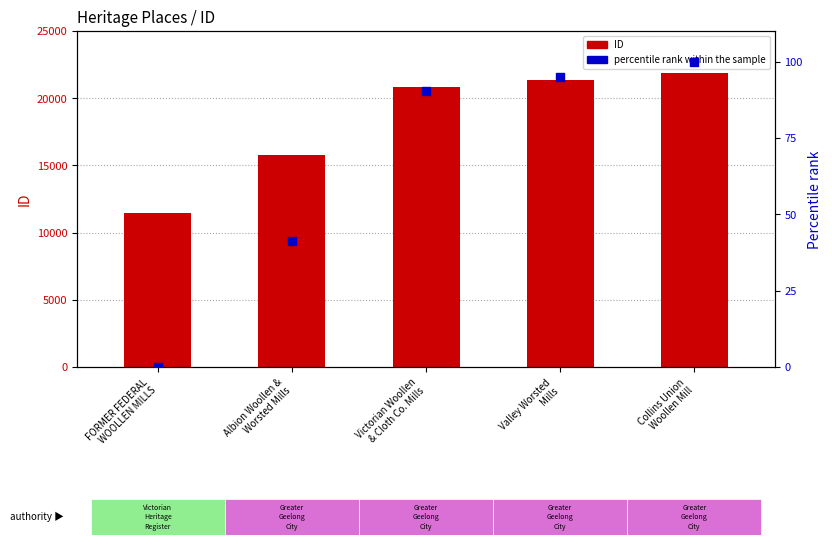

What are all the series names shown in the legend?

ID, percentile rank within the sample